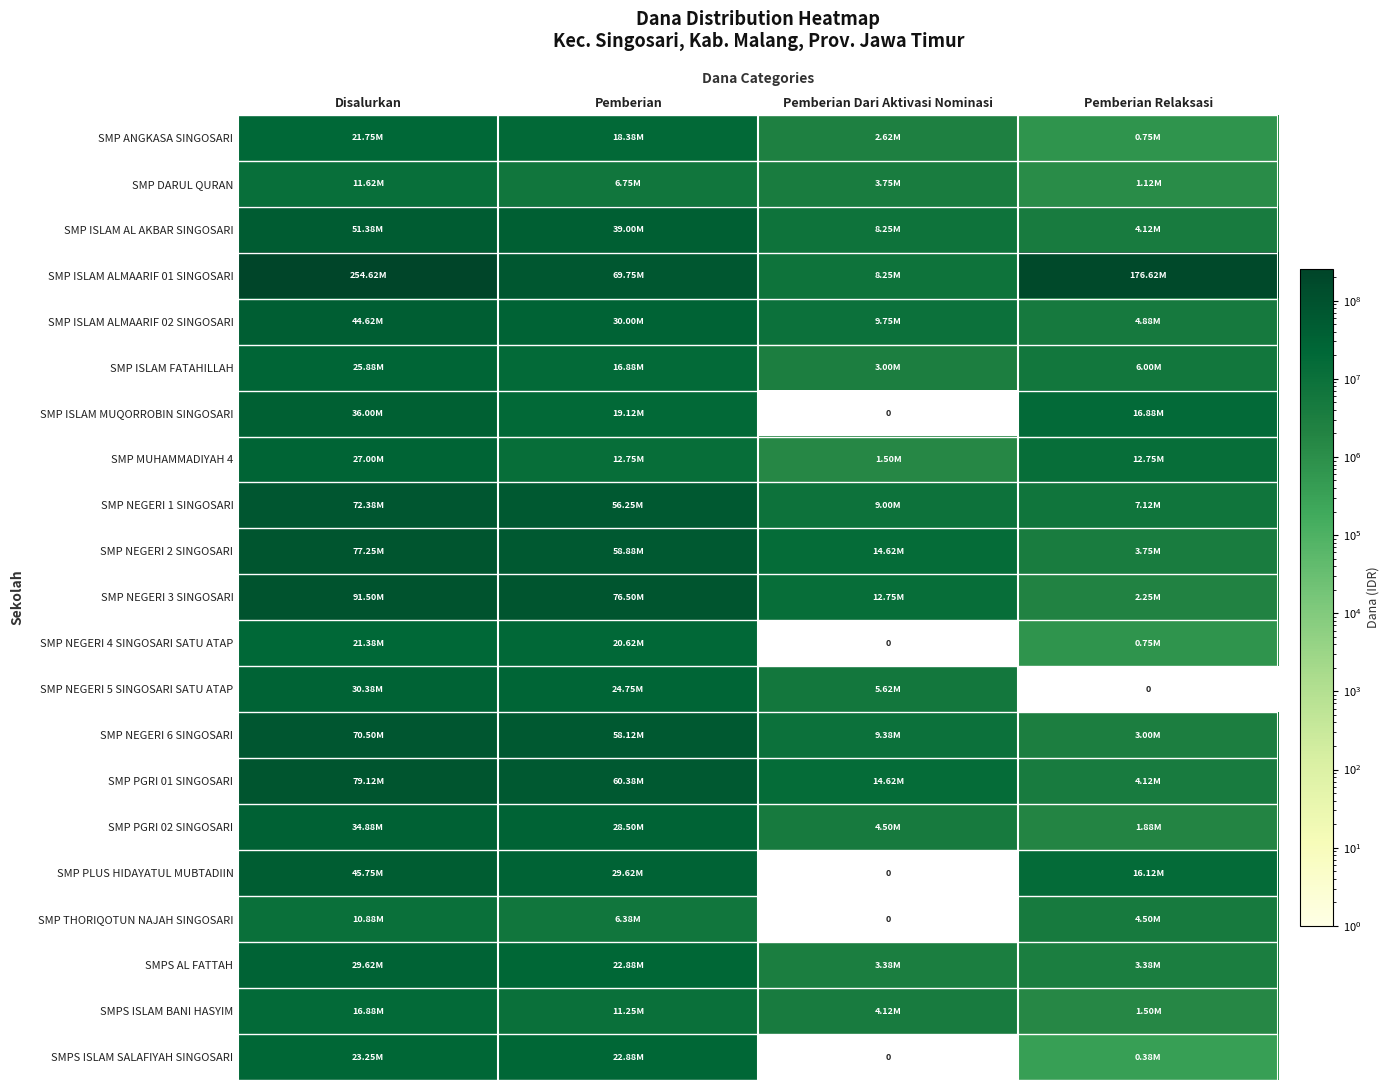

Which series has the largest total across all categories?

SMP ISLAM ALMAARIF 01 SINGOSARI